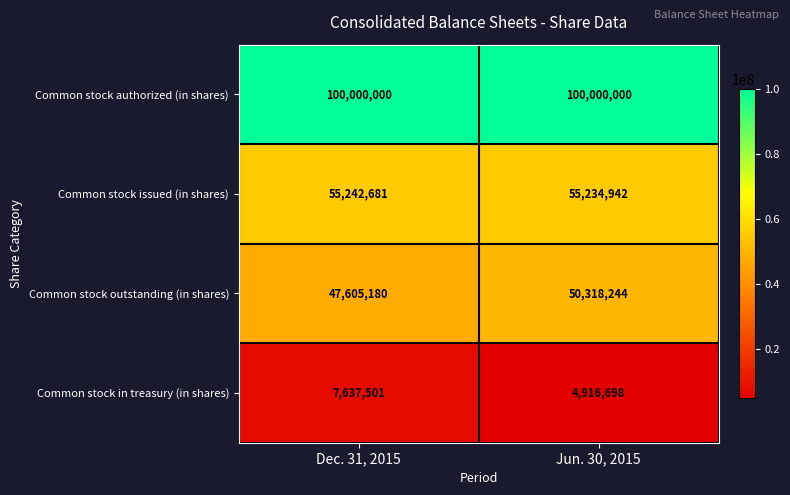

What is the sum of all Common stock in treasury (in shares) values?

12554199